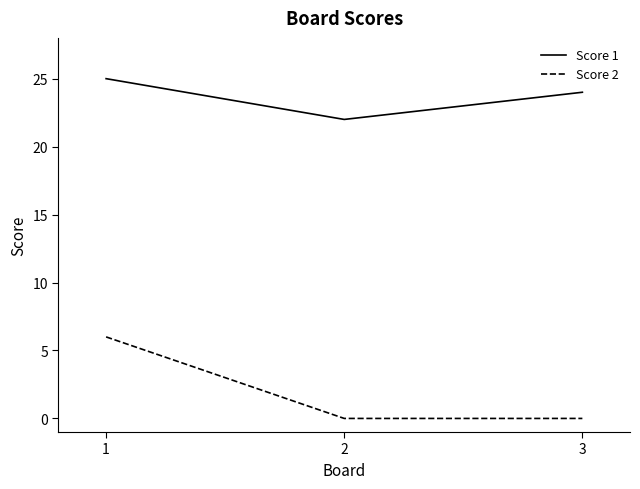

Which series has the largest range (max minus min)?

Score 2